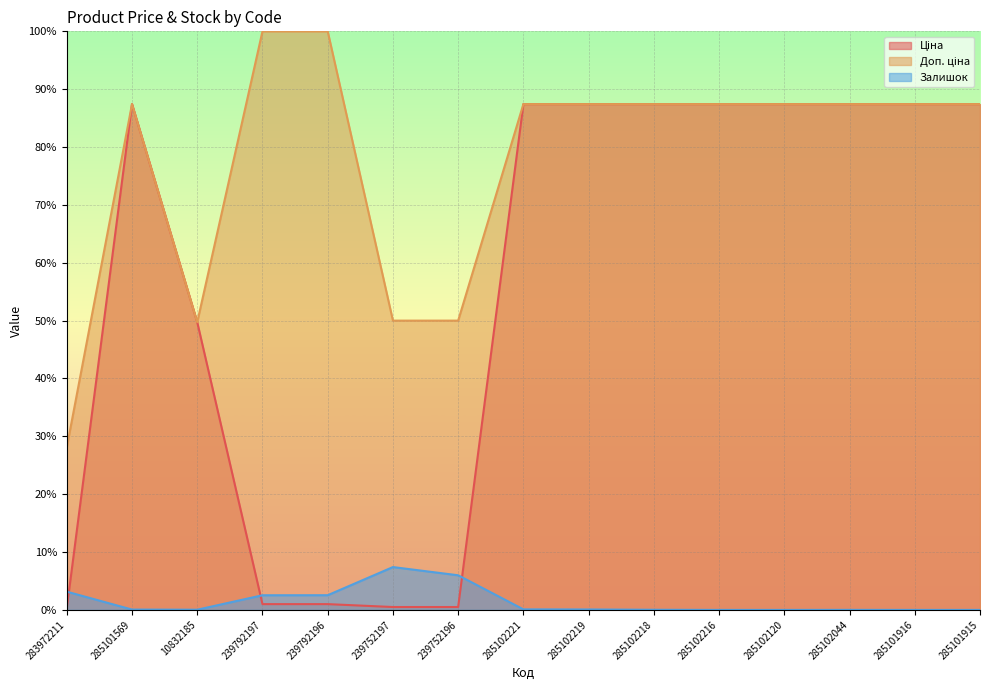

What is the spread (max minus min) of values at 239752196?

49.5